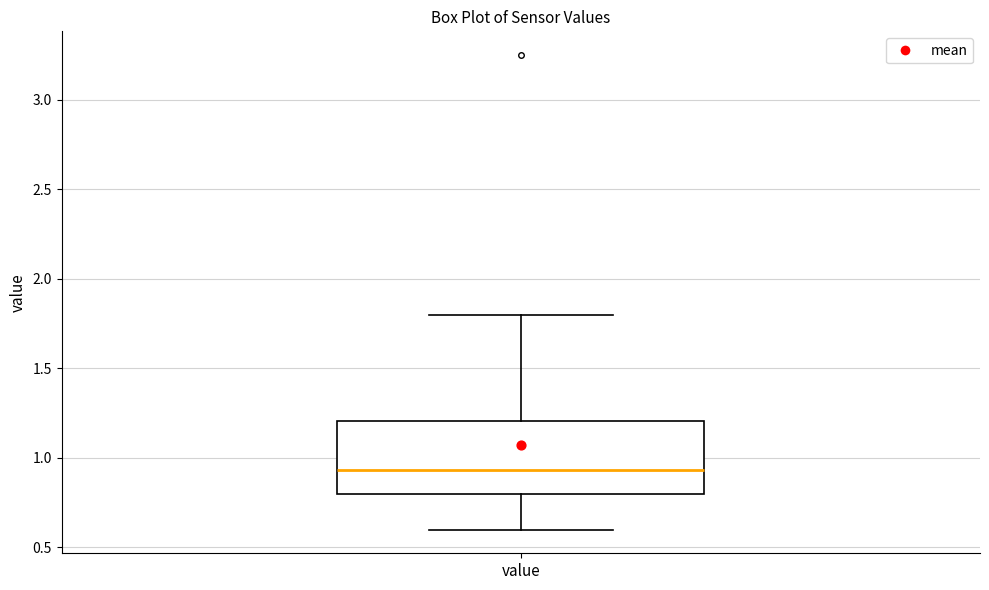

Where does the upper whisker of the box for value end on the y-axis? The values are not printed on the chart, so give them approximately, as read against the axis.

1.80